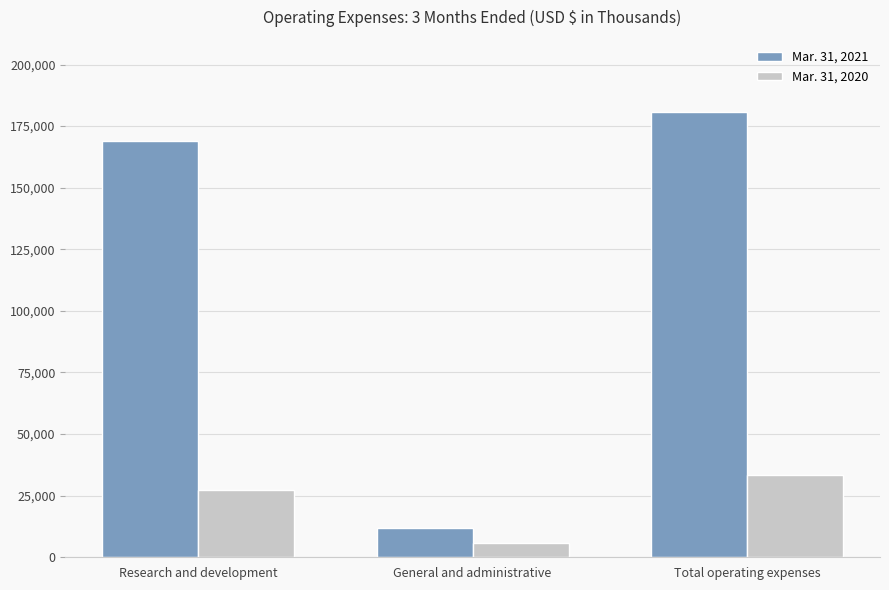

Does the chart contain stacked bars?

No